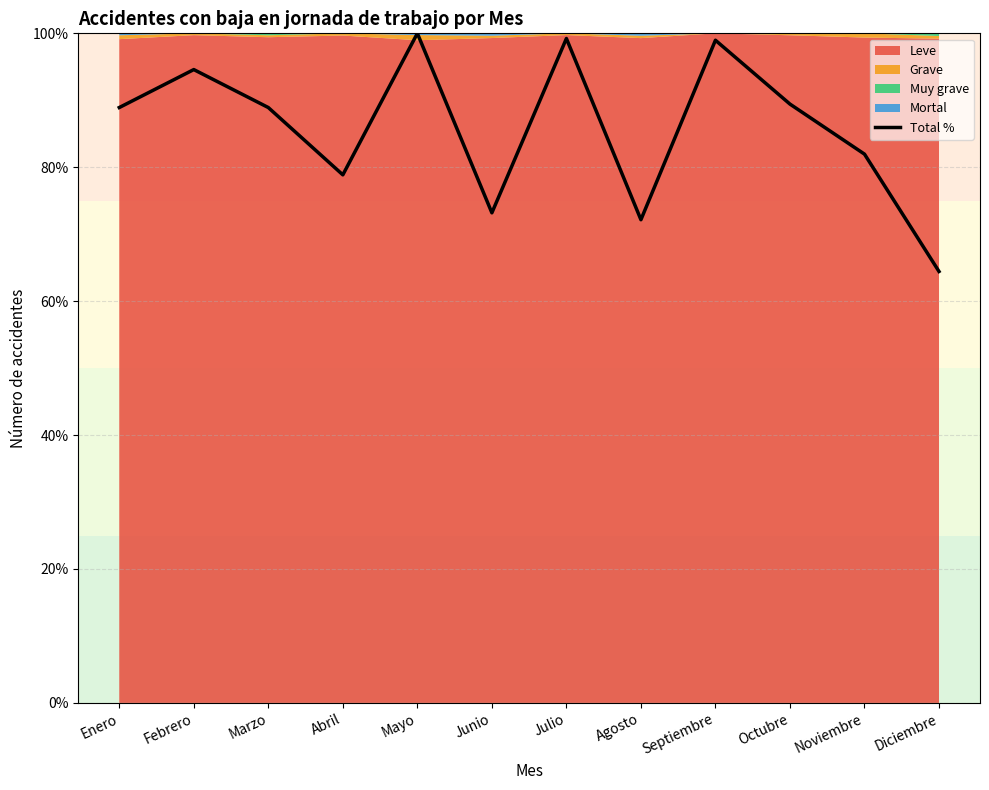

What is the label of the 7th point from the right?

Junio